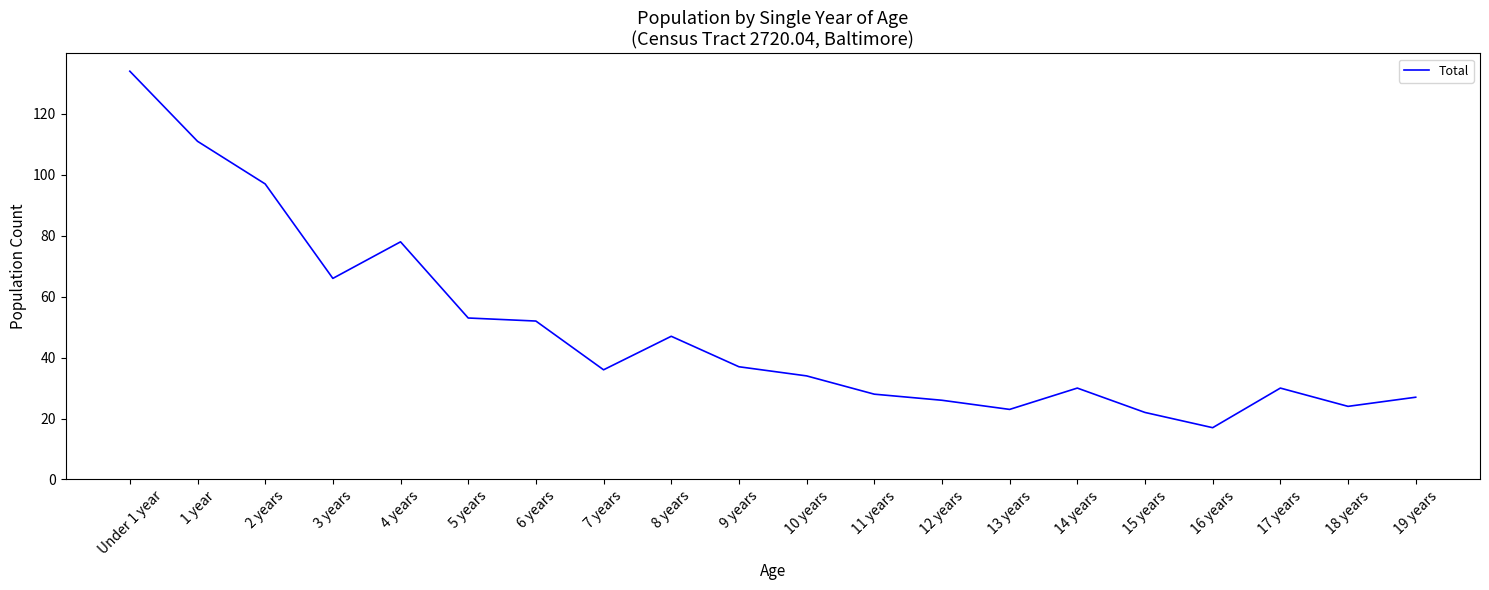

How many lines are shown in the chart?

1